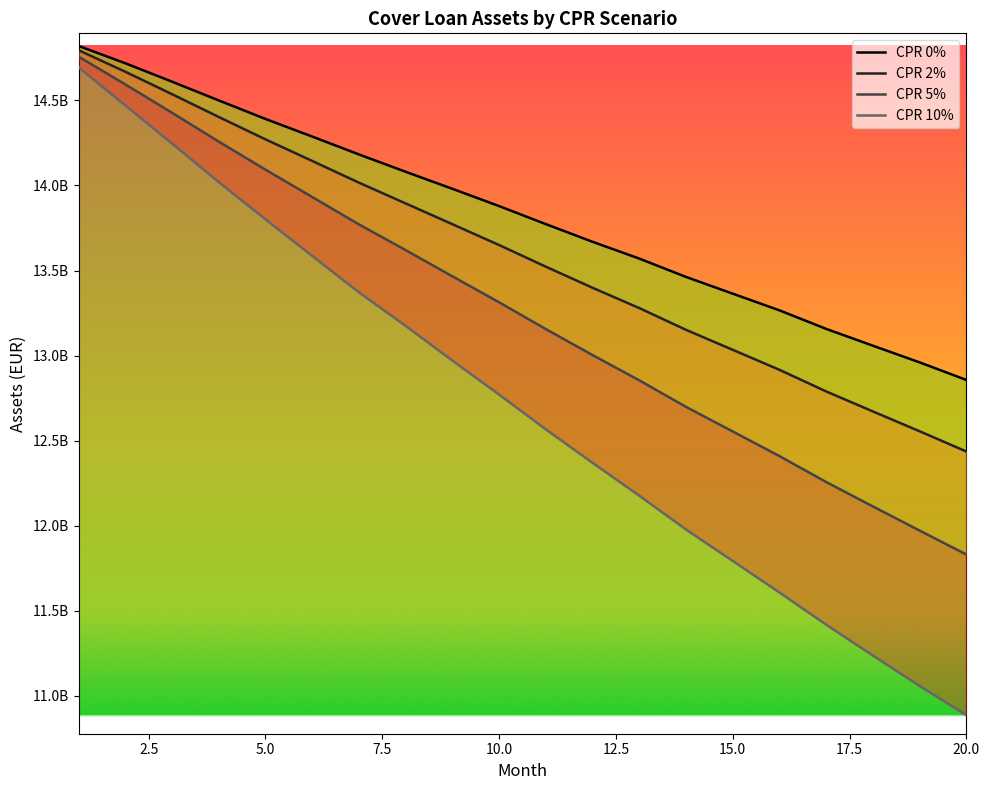

What is the difference between the highest and lowest values at 14?

1485482495.1